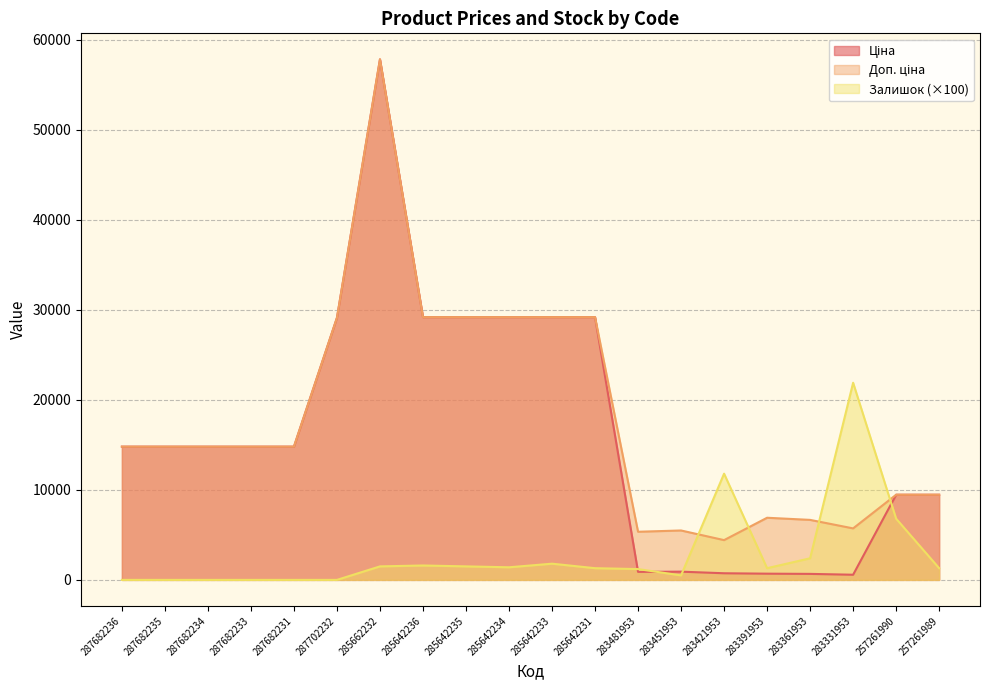

Which series has the largest total across all categories?

Доп. ціна